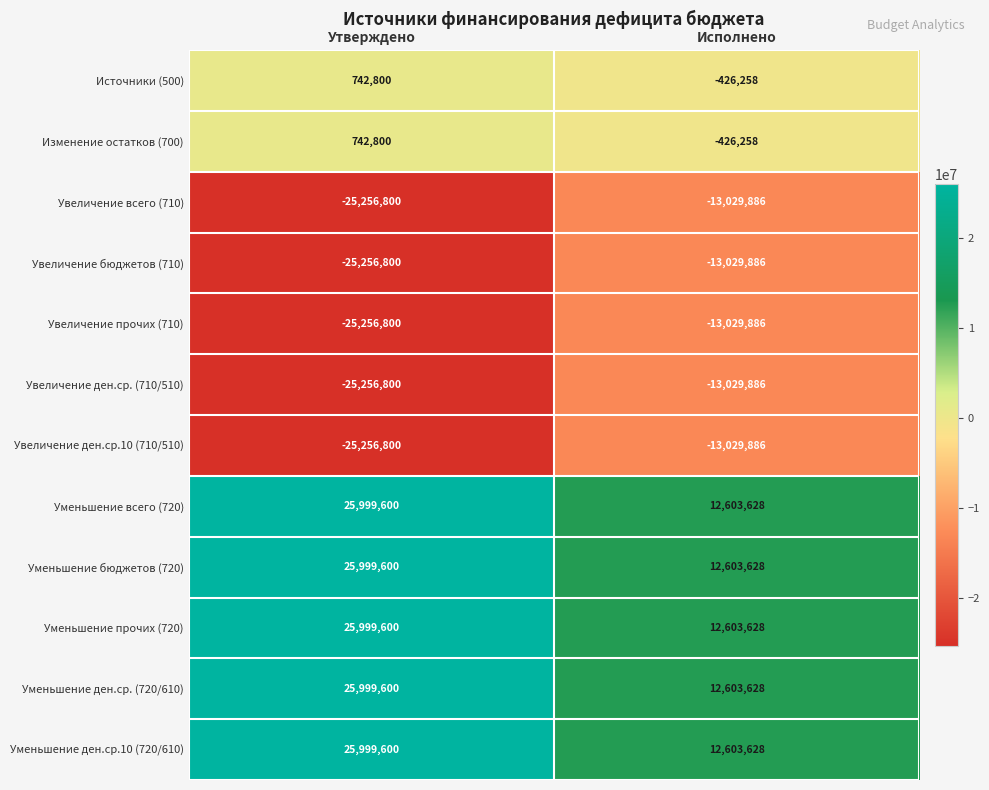

What is the total value across all series at Исполнено?

-2983806